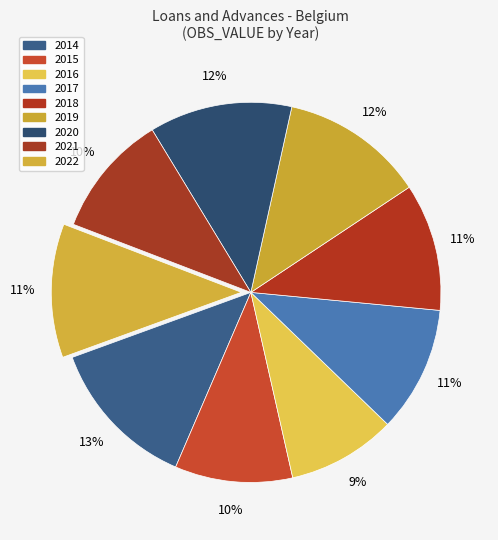

Is there a majority slice in this chart?

No